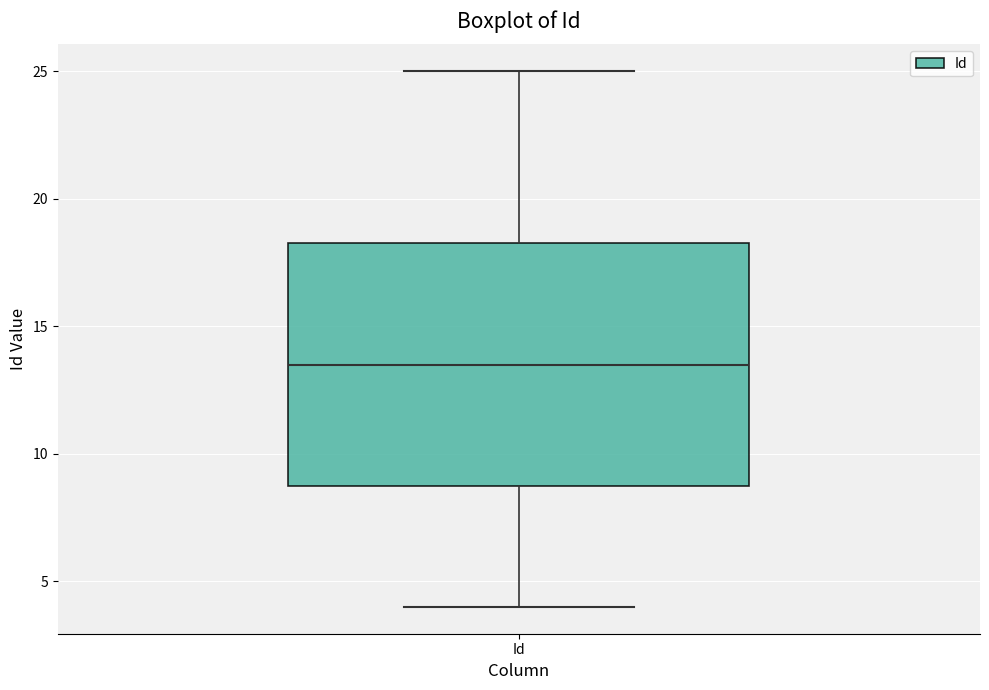

Transcribe this box plot: give where the median line is, the range the box spans, and where the two whiskers end, as read against the y-axis. The values are not printed on the chart, so give them approximately, as read against the axis.

median 13.5, box 9.0 to 18.5, whiskers 4.0 to 25.0